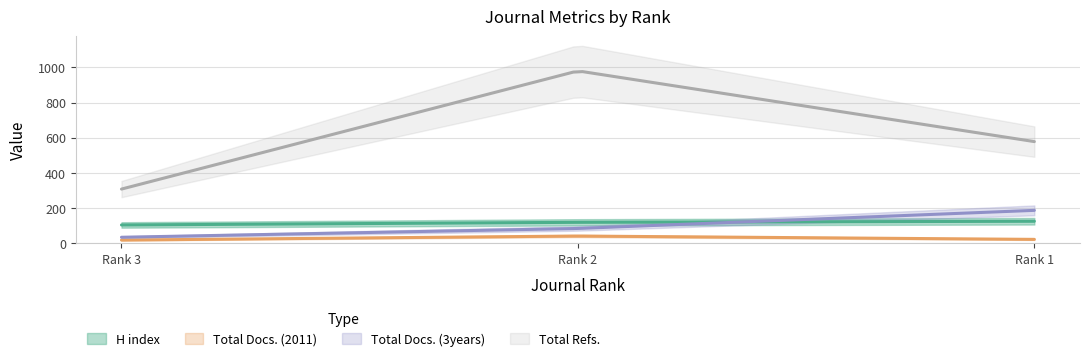

Read the H index value at Rank 2.

119